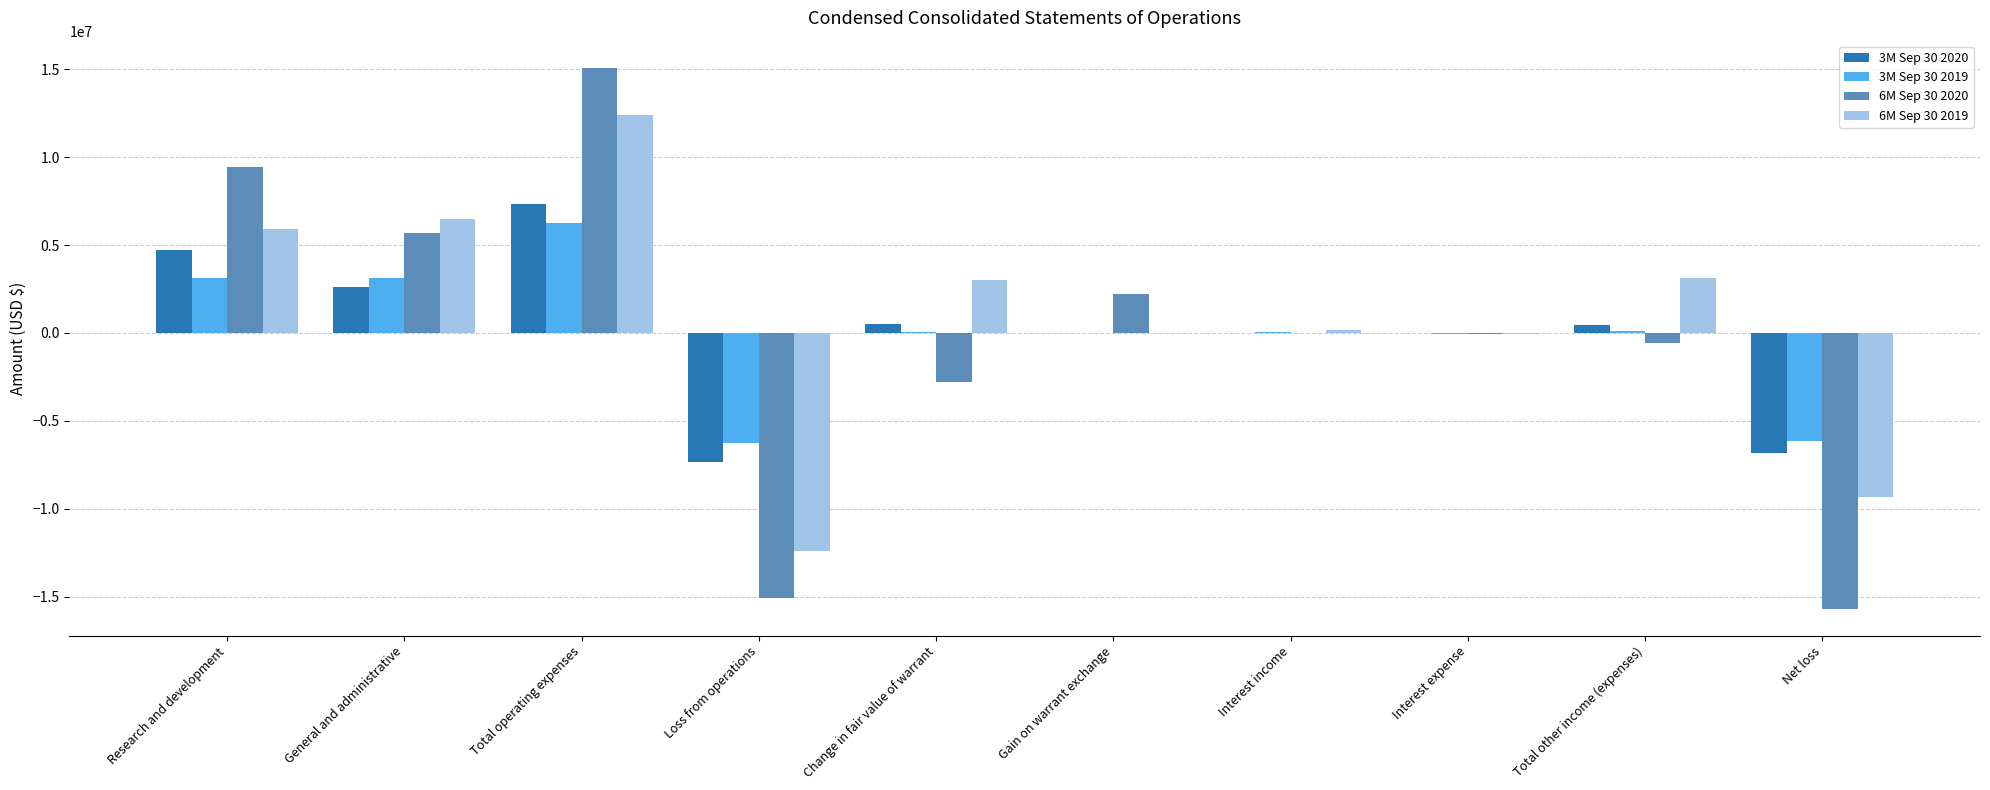

Which category has the highest value across all series?

Total operating expenses